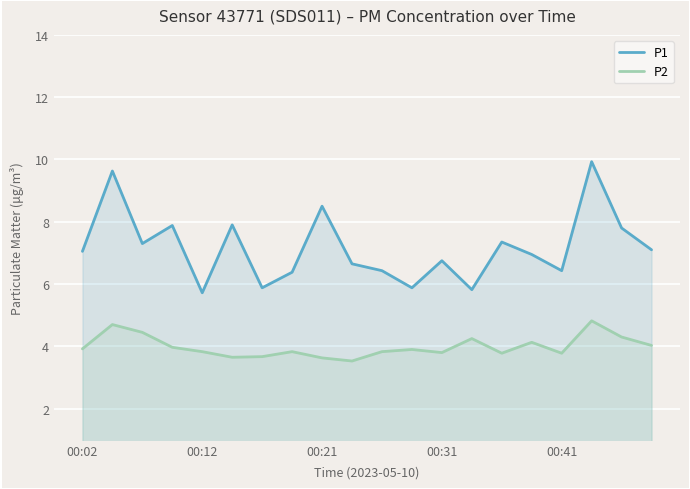

What is the greatest value displayed?

9.9